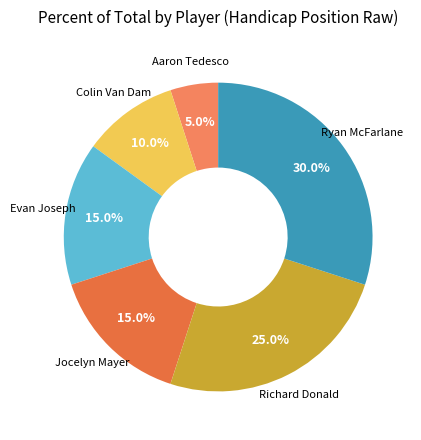

How many segments does this pie chart have?

6